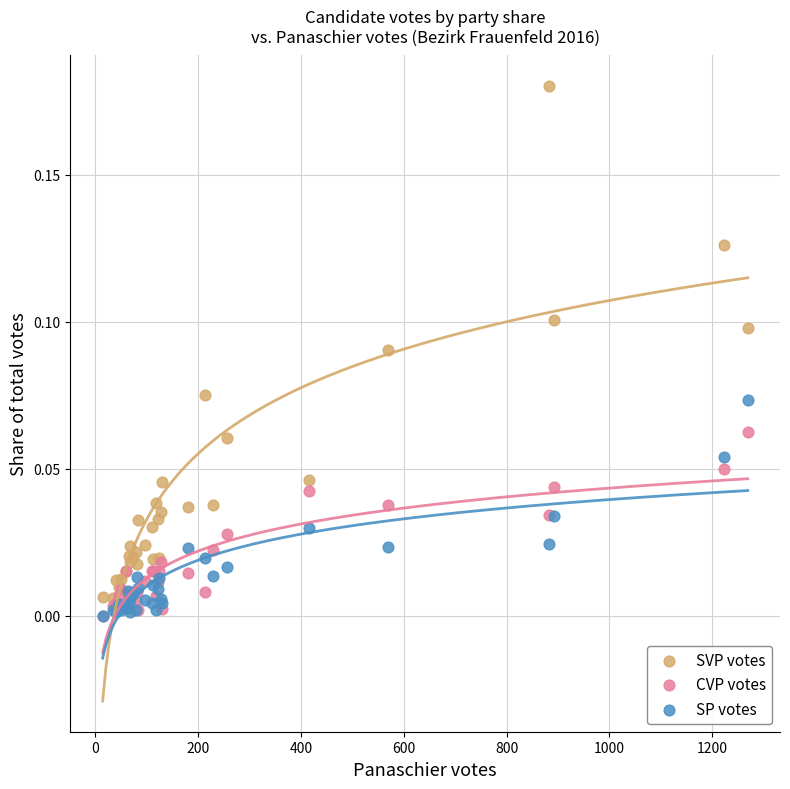

What are all the series names shown in the legend?

SVP votes, CVP votes, SP votes